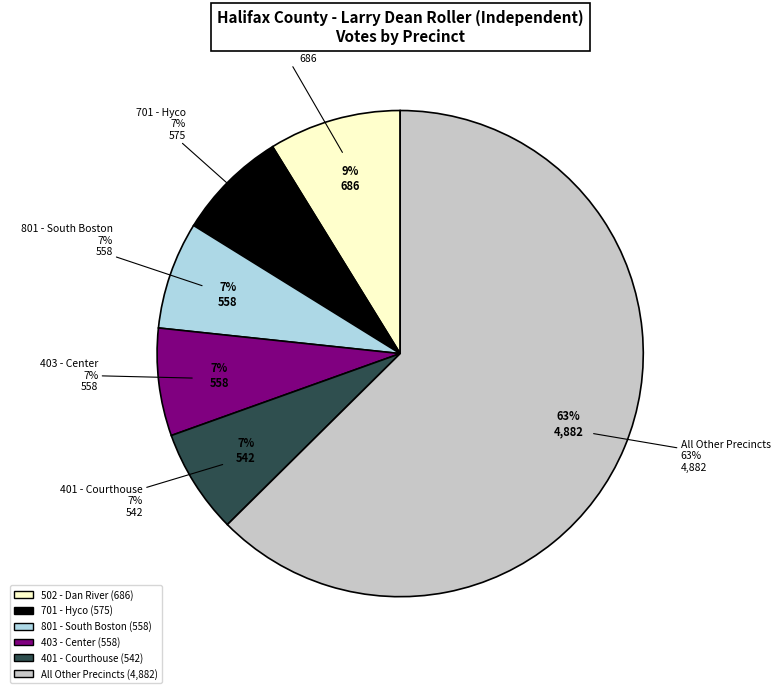

True or false: 605 - Union accounts for 1% of the total.

False